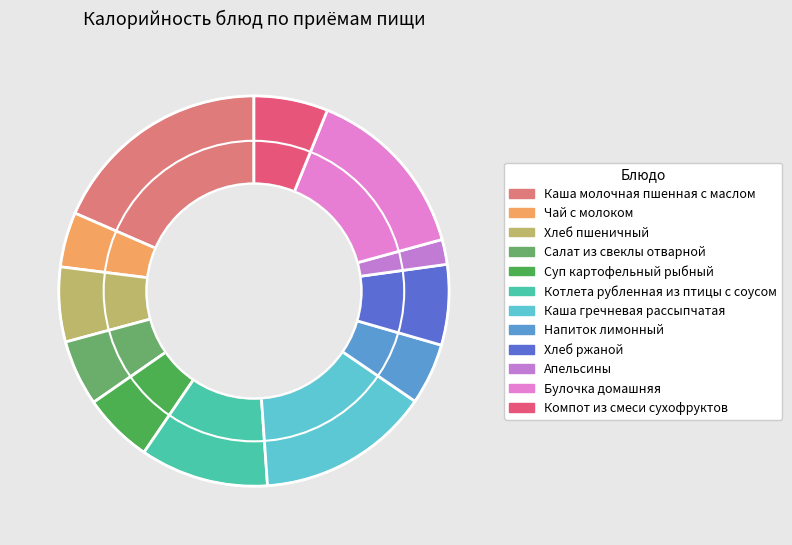

Count the number of slices in the pie.

12